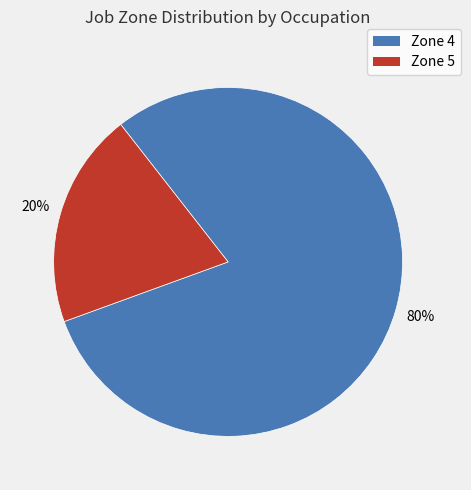

Is there any slice that represents more than half of the pie?

Yes